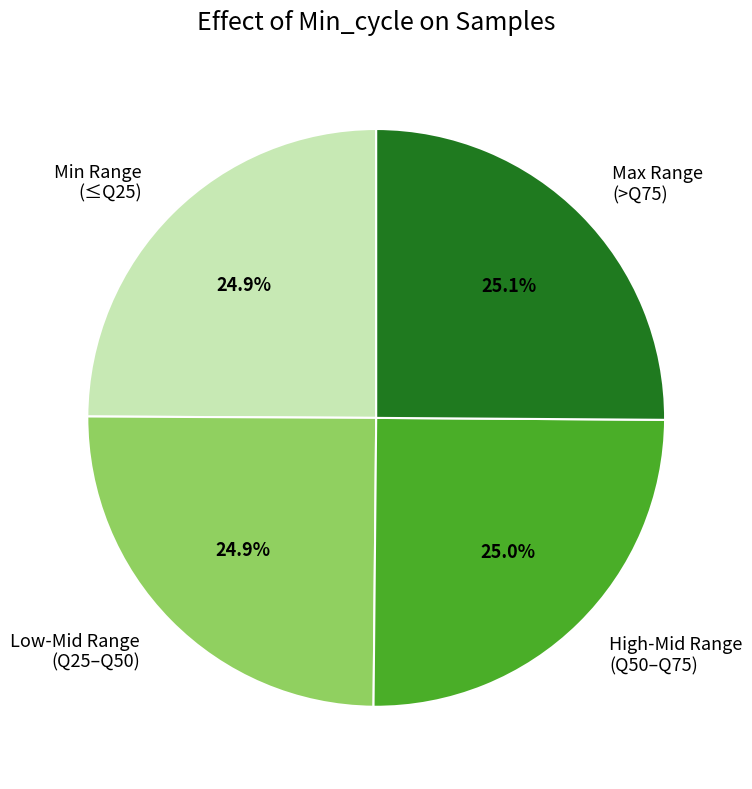

What is the ratio of the value at Min Range (≤Q25) to the value at High-Mid Range (Q50–Q75)?

1.0